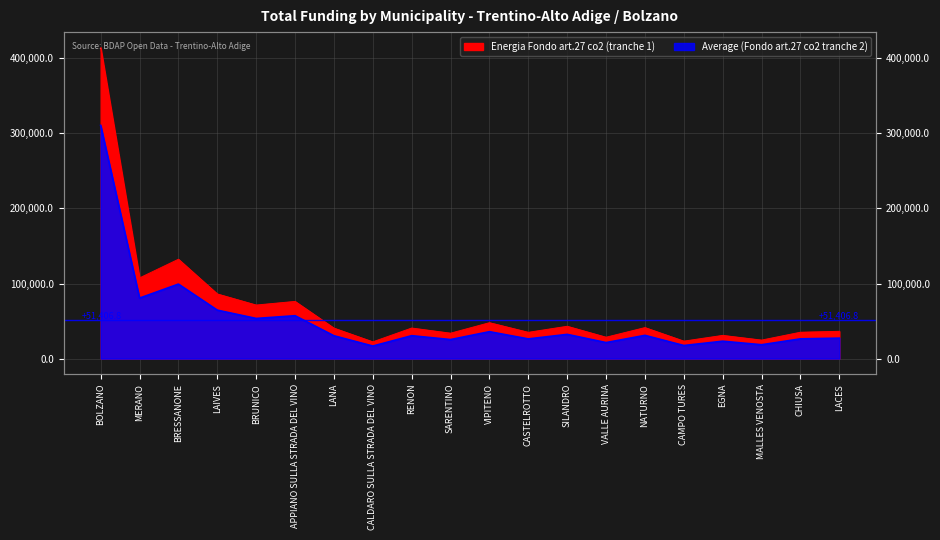

What is the sum of the Energia Fondo art.27 co2 (tranche 1) values at SILANDRO and SARENTINO?

76885.3